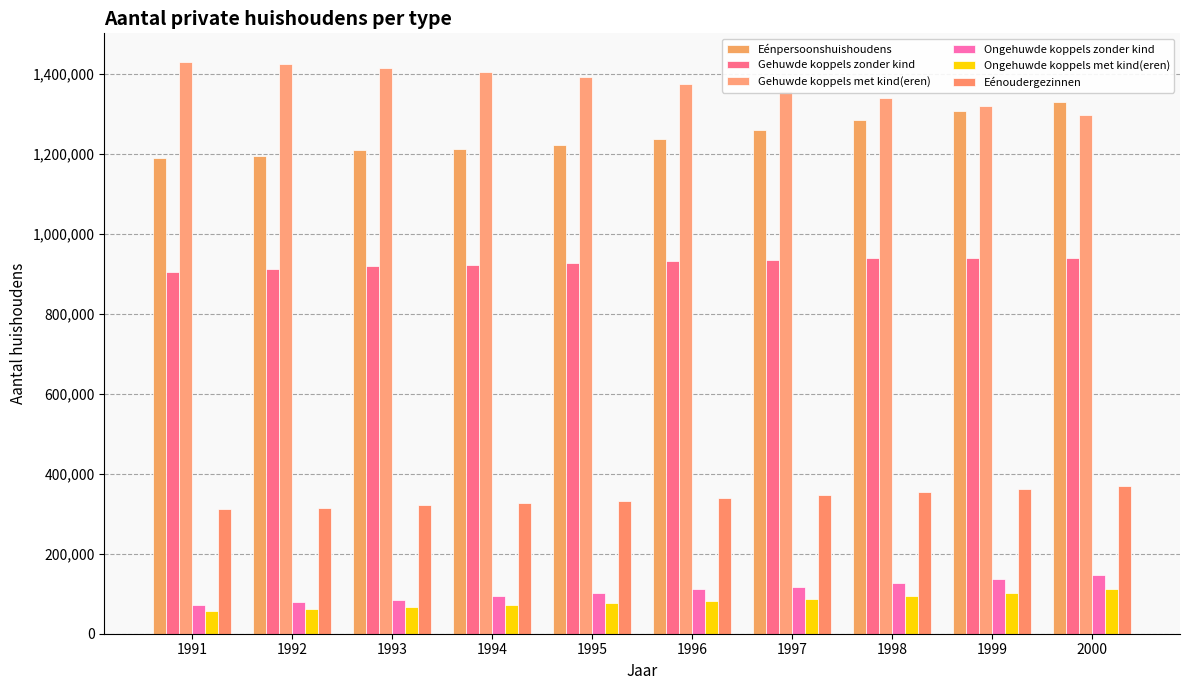

At which category does the chart reach its minimum across all series?

1991